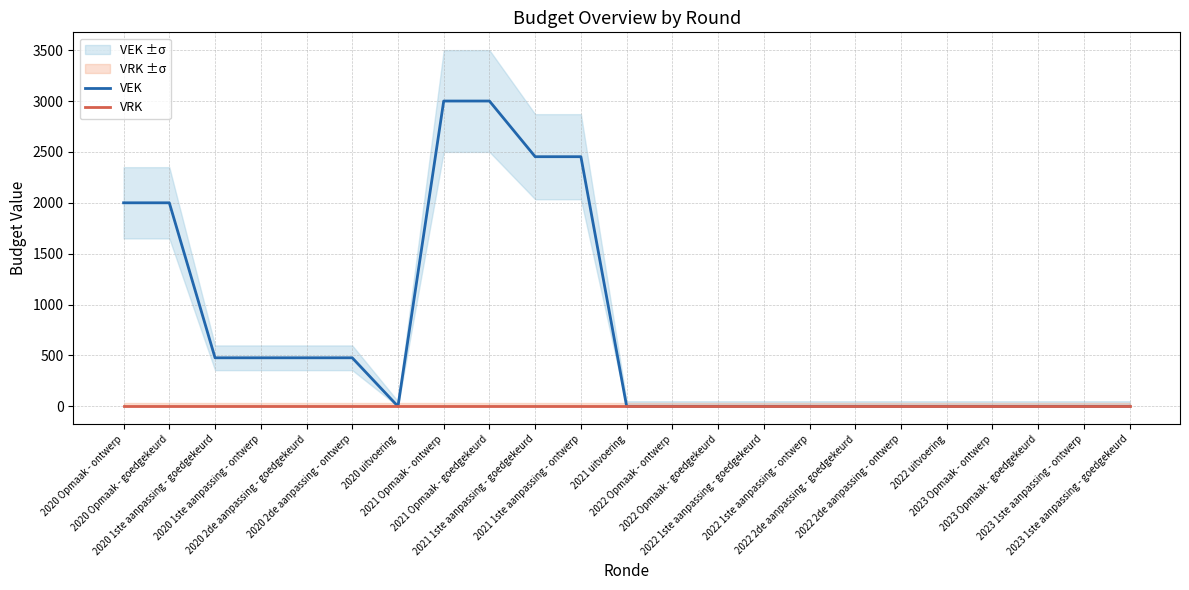

What is the label of the 3rd point from the right?

2023 Opmaak - goedgekeurd